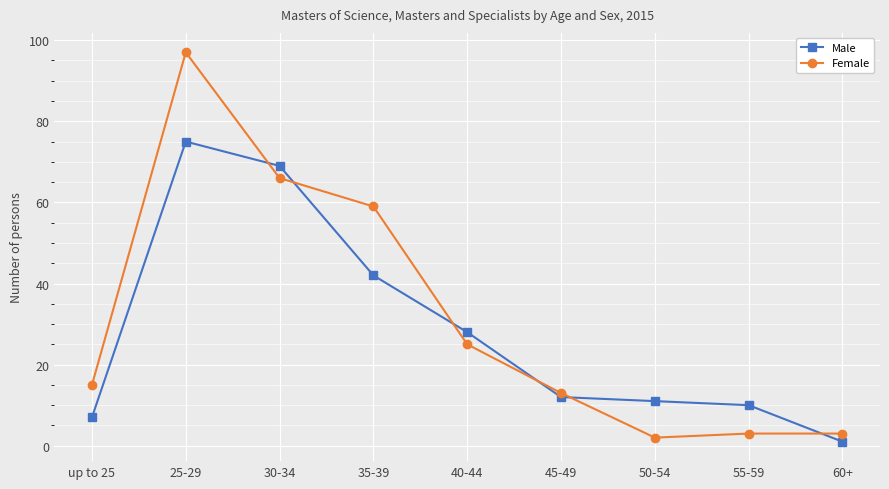

What is the lowest value of the Male series?

1